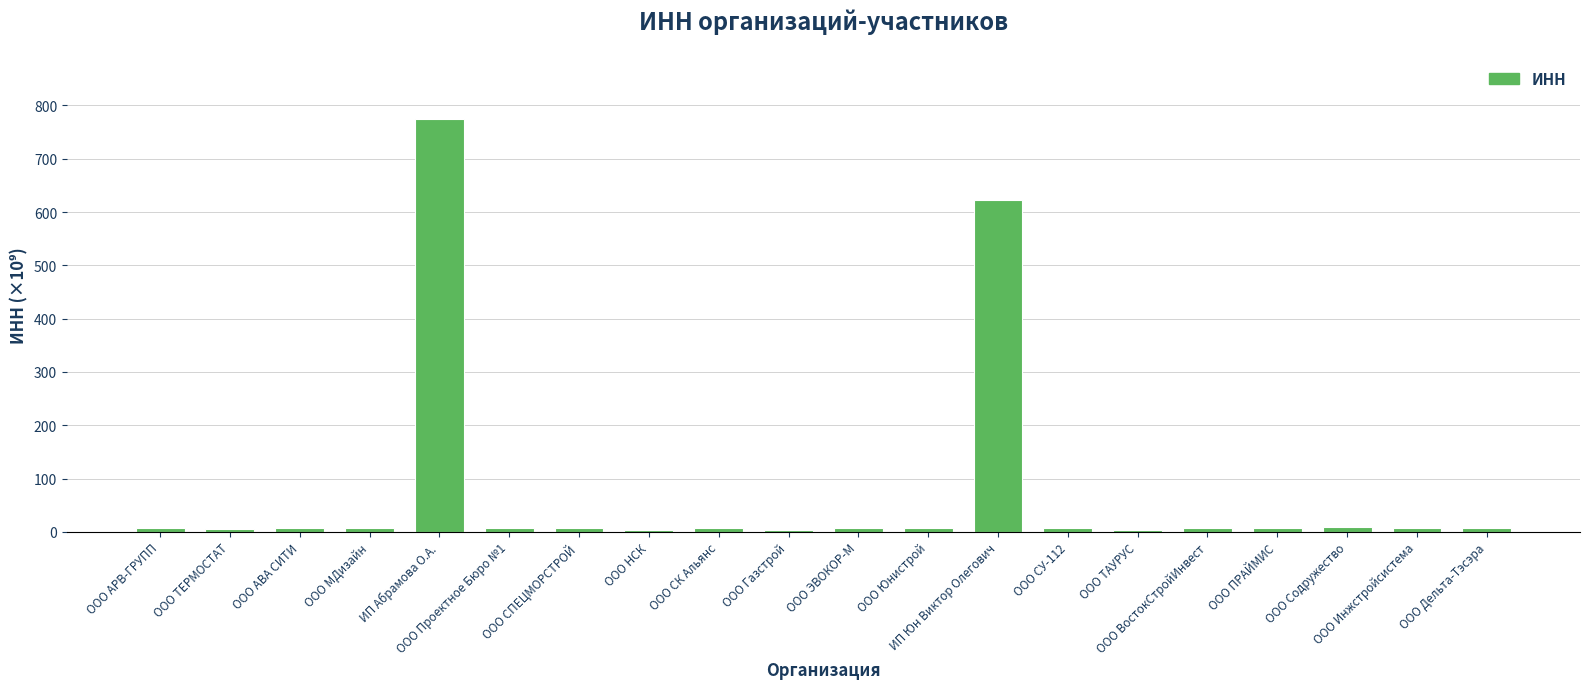

Count the number of data series in this chart.

1